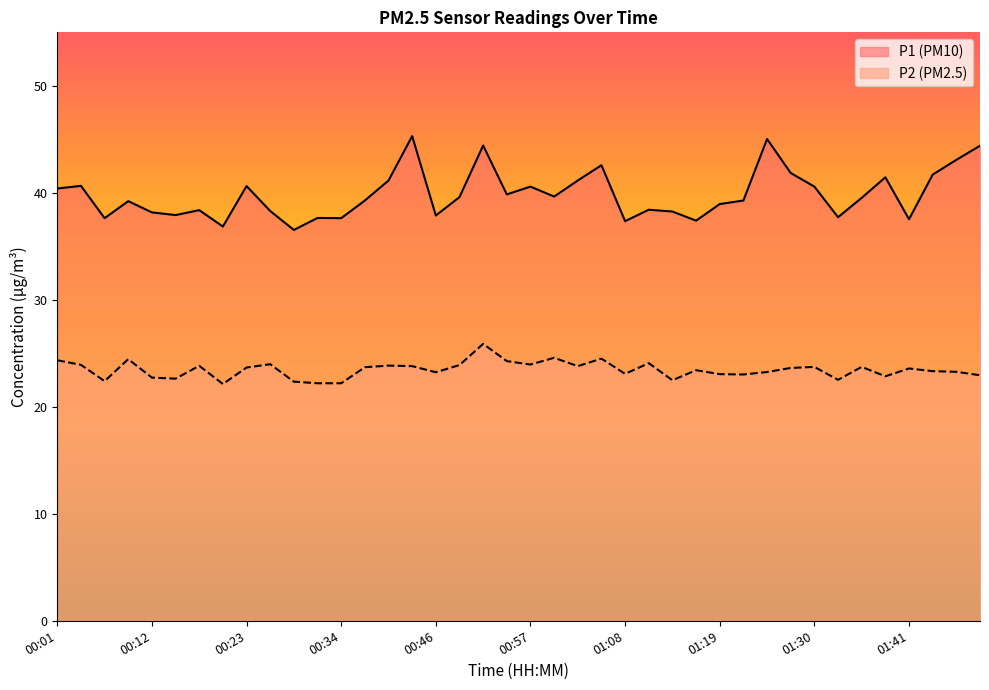

At which label does P2 first exceed 23?

00:01